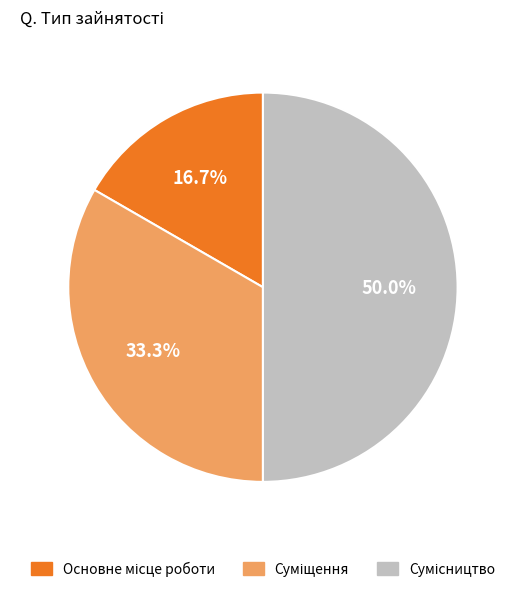

Between Сумісництво and Основне місце роботи, which is larger?

Сумісництво